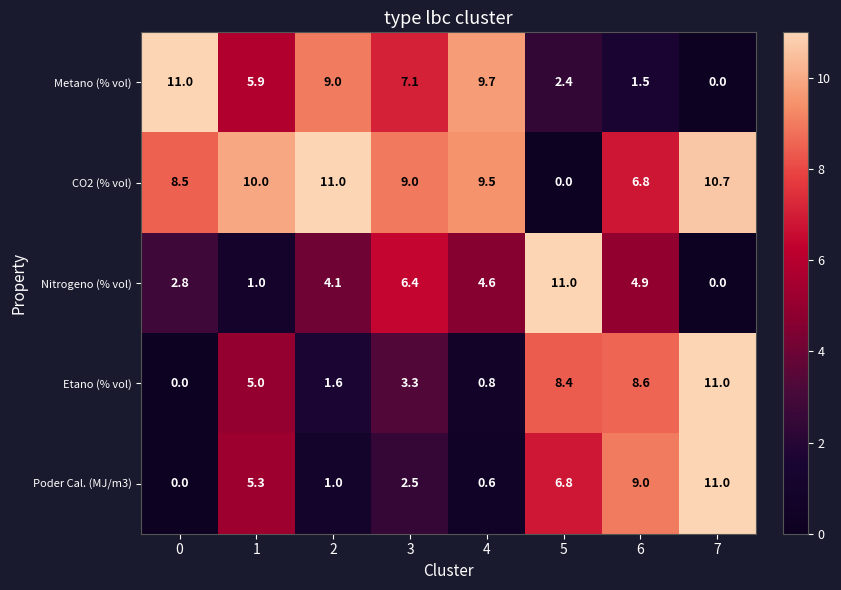

What is the difference between the second highest and minimum values in the Nitrogeno (% vol) series?

6.4